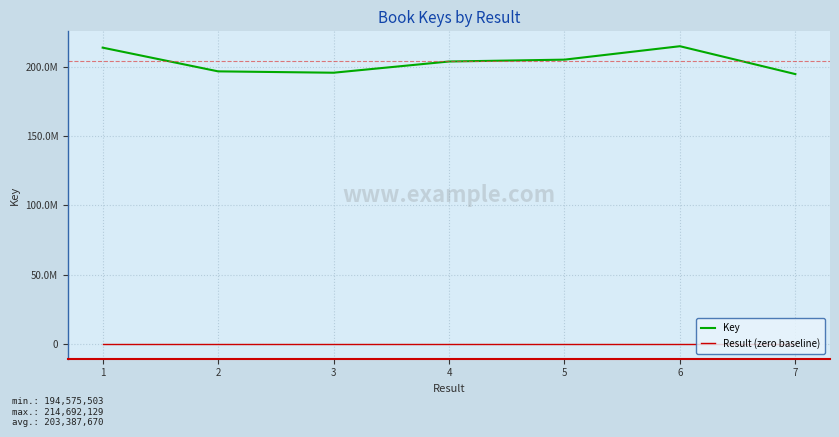

At which category is the sum across all series the highest?

6